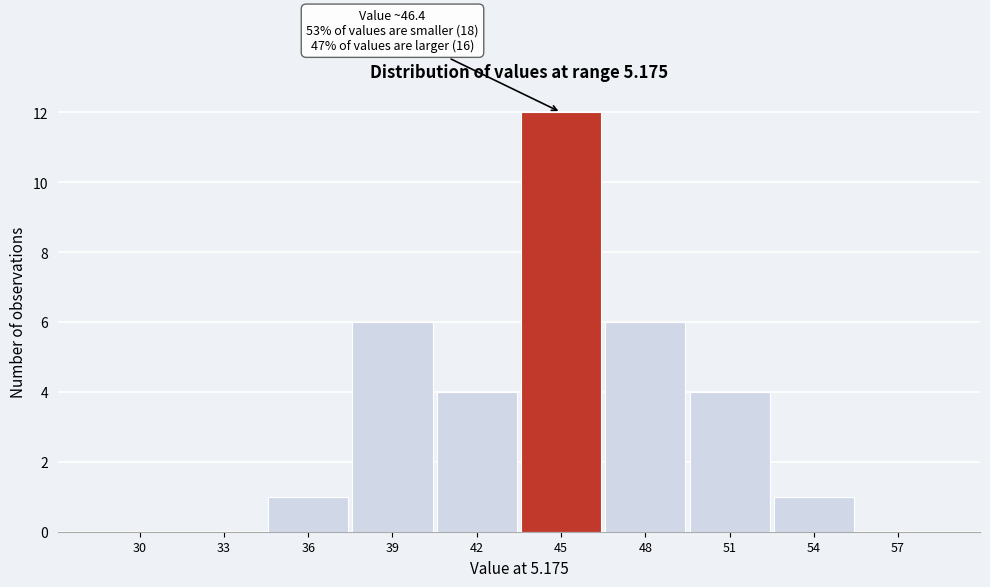

Reading right to left, list all the values displayed in this chart.

57=0	54=1	51=4	48=6	45=12	42=4	39=6	36=1	33=0	30=0